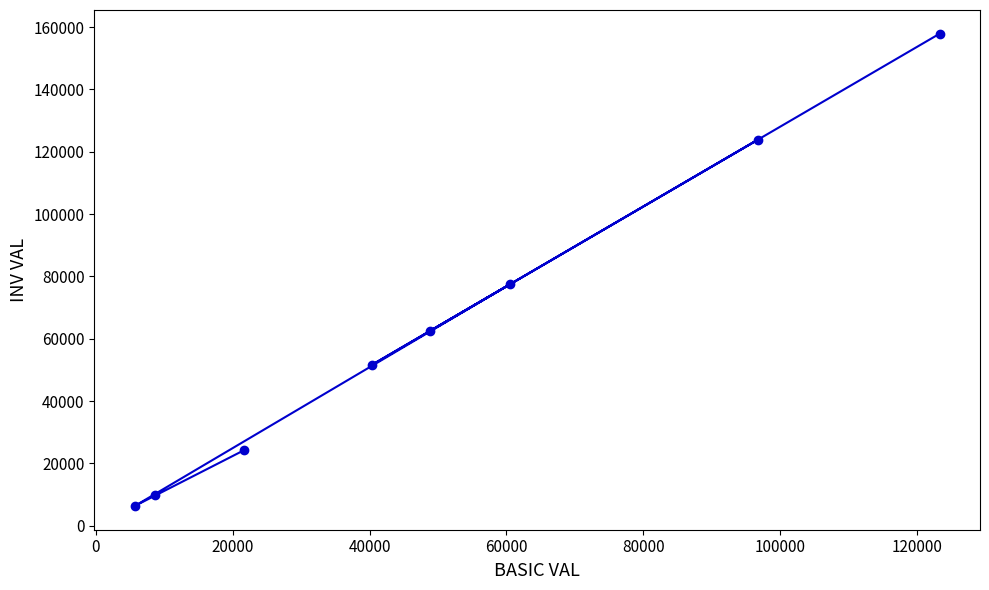

What is the value of the 4th point from the left?

51682.6